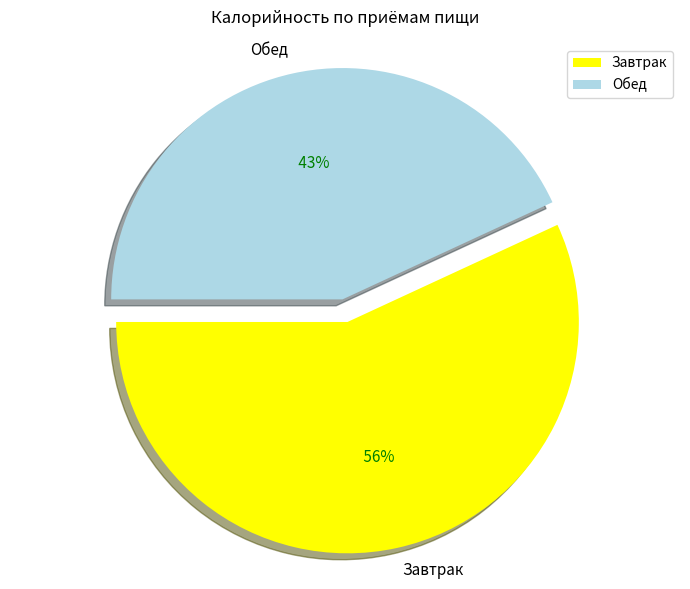

Combined, what portion of the pie is Завтрак and Обед?

100.0%